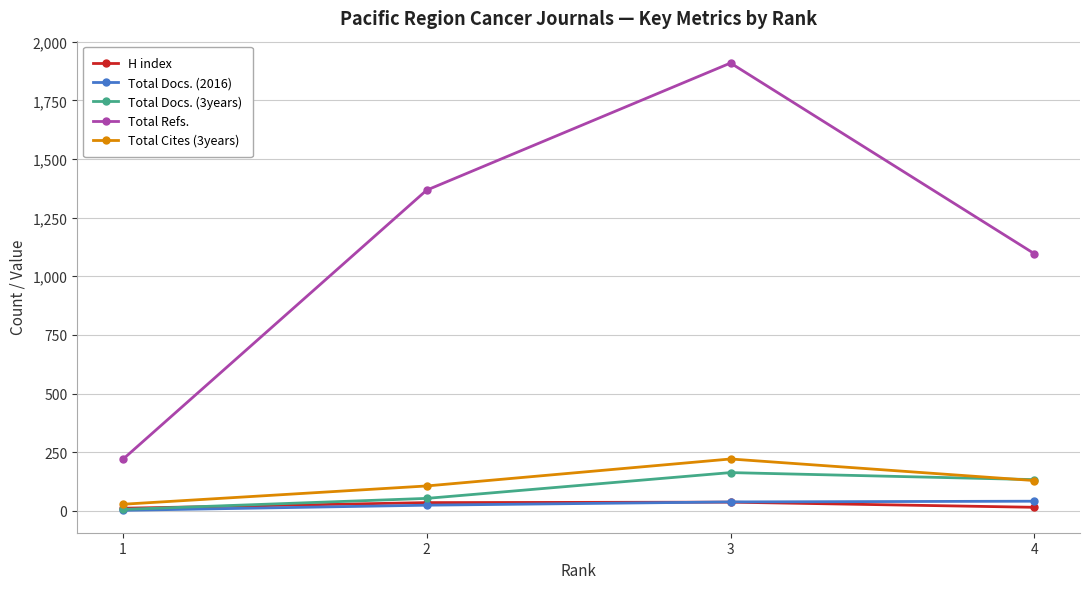

At which category is the sum across all series the highest?

3